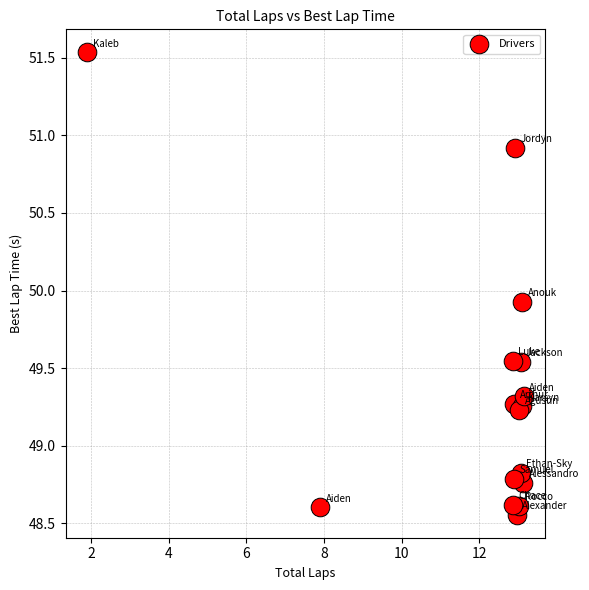

What Y value in the scatter plot is closest to 50?

49.9